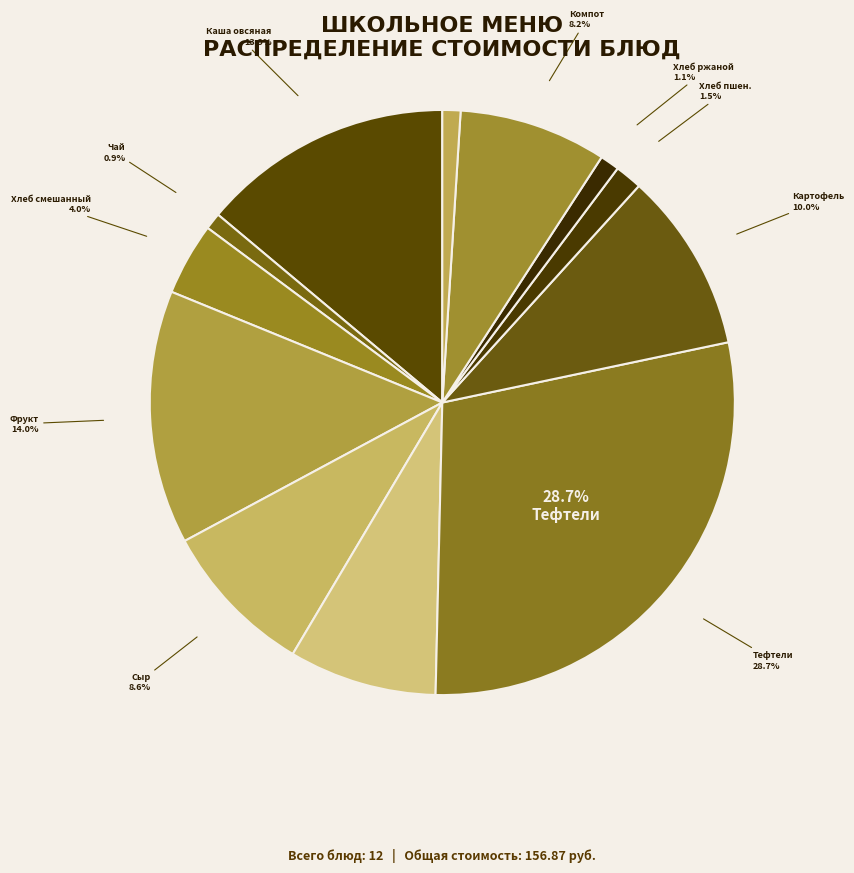

True or false: Хлеб пшеничный (багет), хлеб ржаной accounts for 4% of the total.

True